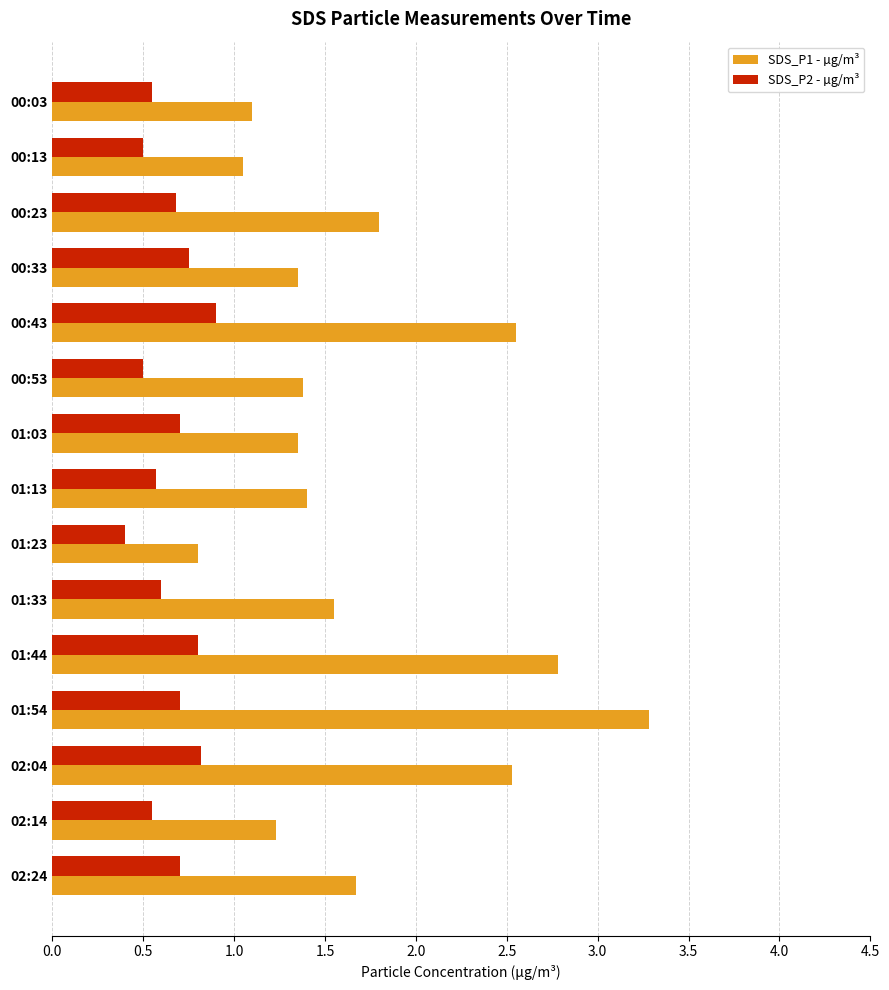

List the series in order of their peak value, highest first.

SDS_P1 - µg/m³, SDS_P2 - µg/m³